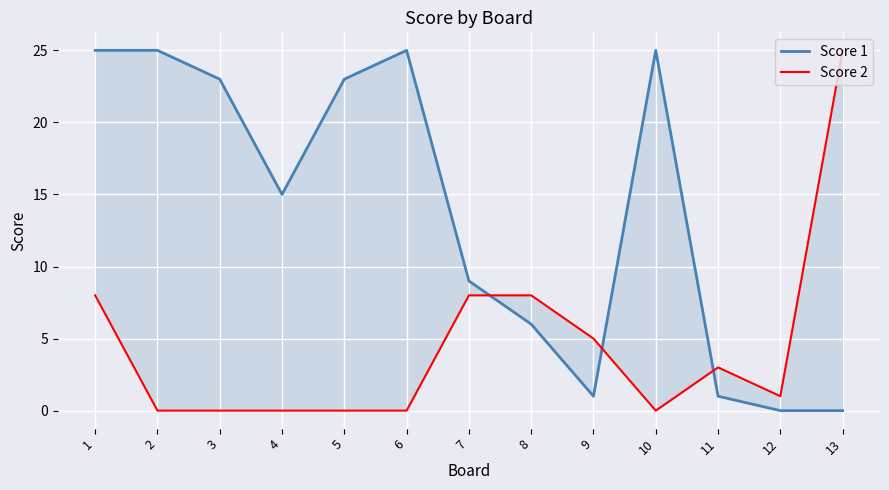

Which label corresponds to the largest value in the chart?

1